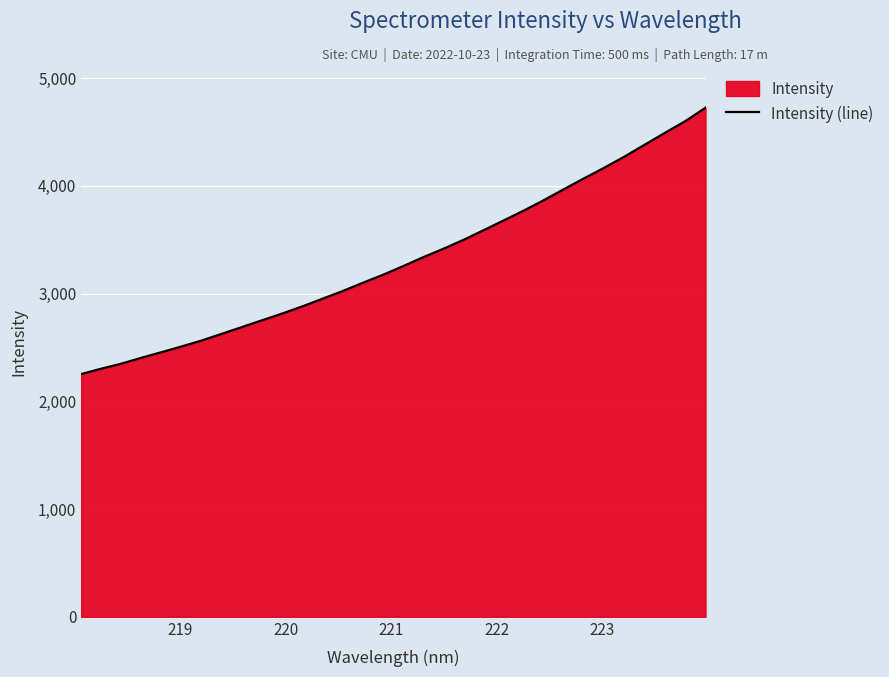

What is the greatest value displayed?

4724.0